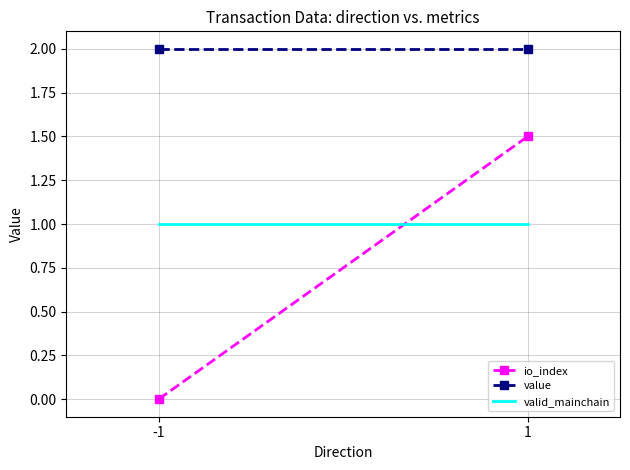

How many lines are shown in the chart?

3